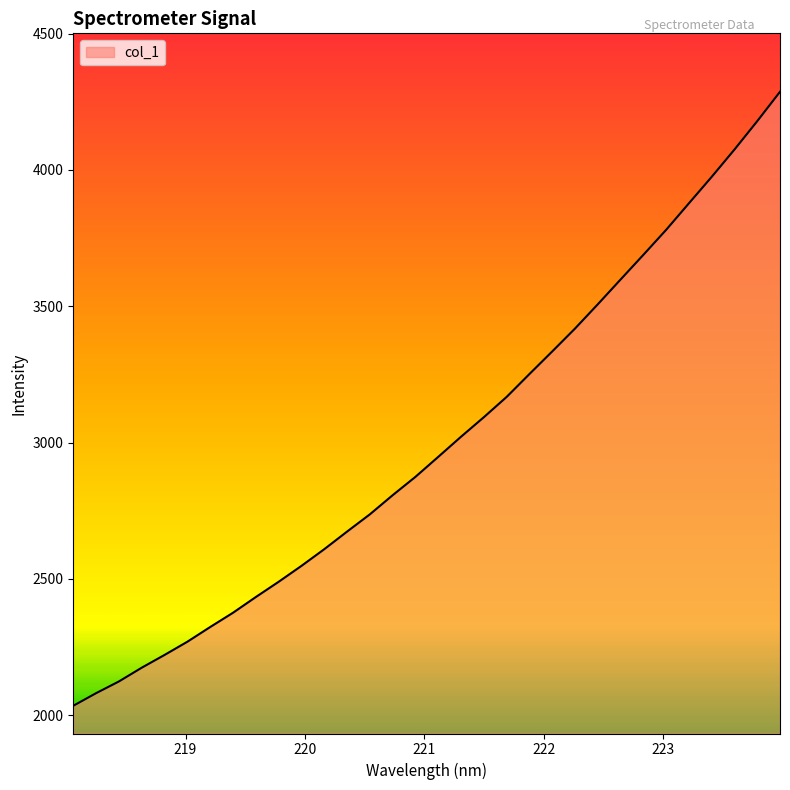

Reading left to right, what are all the values shown in this chart?

2034.6	2080.8	2123.8	2174.3	2221.1	2269.5	2323.4	2375.8	2433.4	2489.3	2547.7	2608.9	2673.4	2736.7	2806.9	2874.3	2947.6	3021.4	3093.0	3167.3	3251.3	3334.1	3418.1	3507.0	3597.9	3688.3	3780.0	3877.3	3974.4	4074.5	4178.6	4286.4